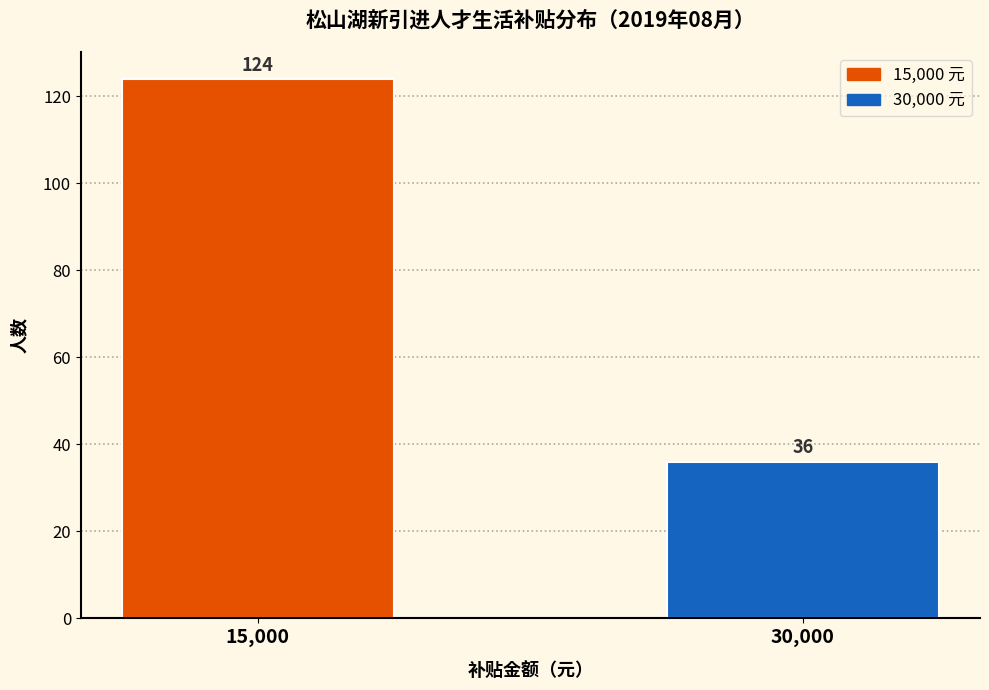

Reading right to left, list all the values displayed in this chart.

30,000=36	15,000=124